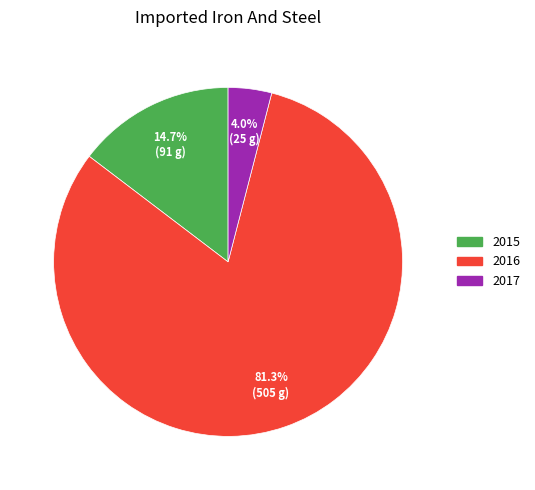

How much of the chart is everything except 2017?

96.0%